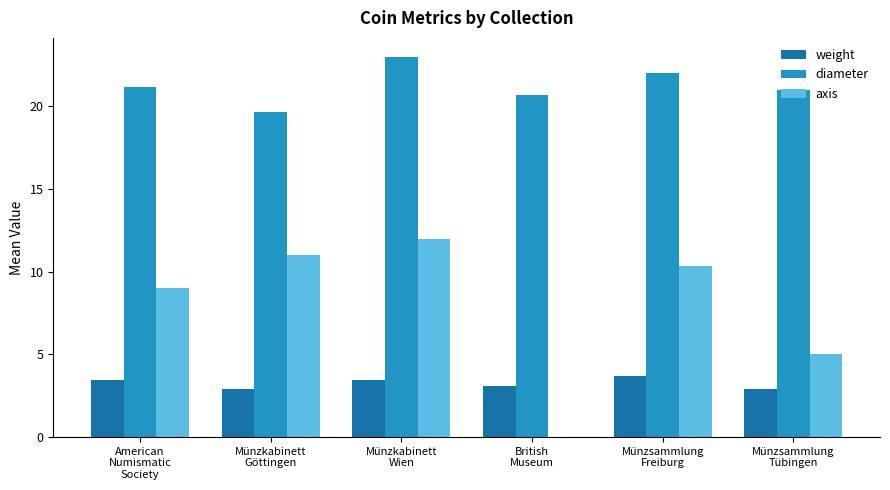

Which series has the largest total across all categories?

diameter